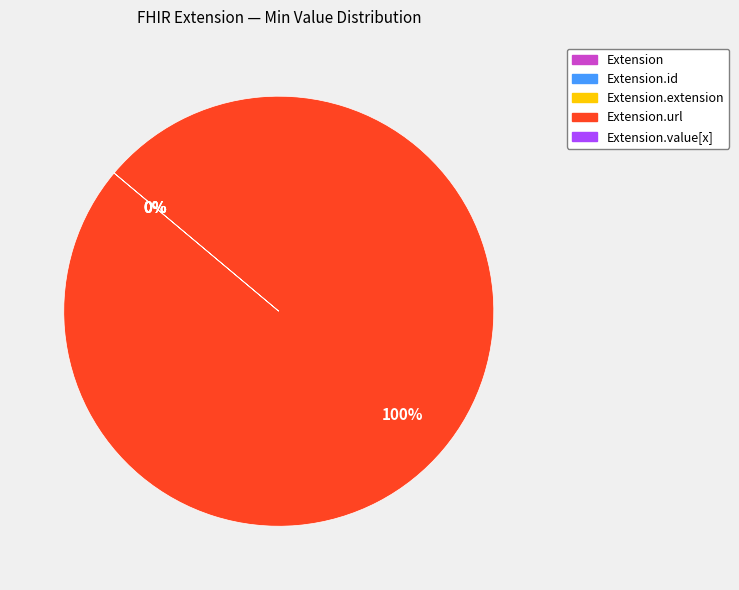

Which slice represents more than half of the pie?

Extension.url